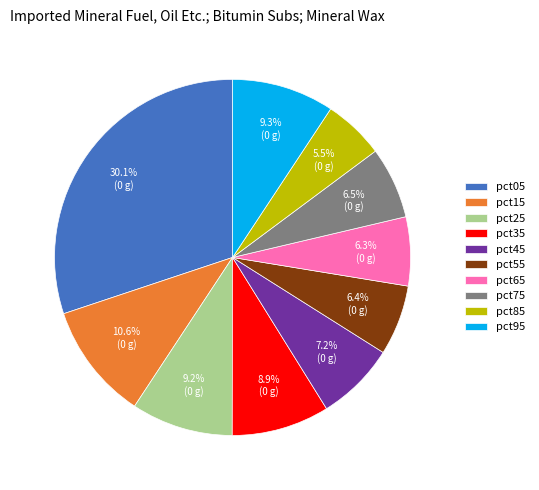

Count the number of slices in the pie.

10